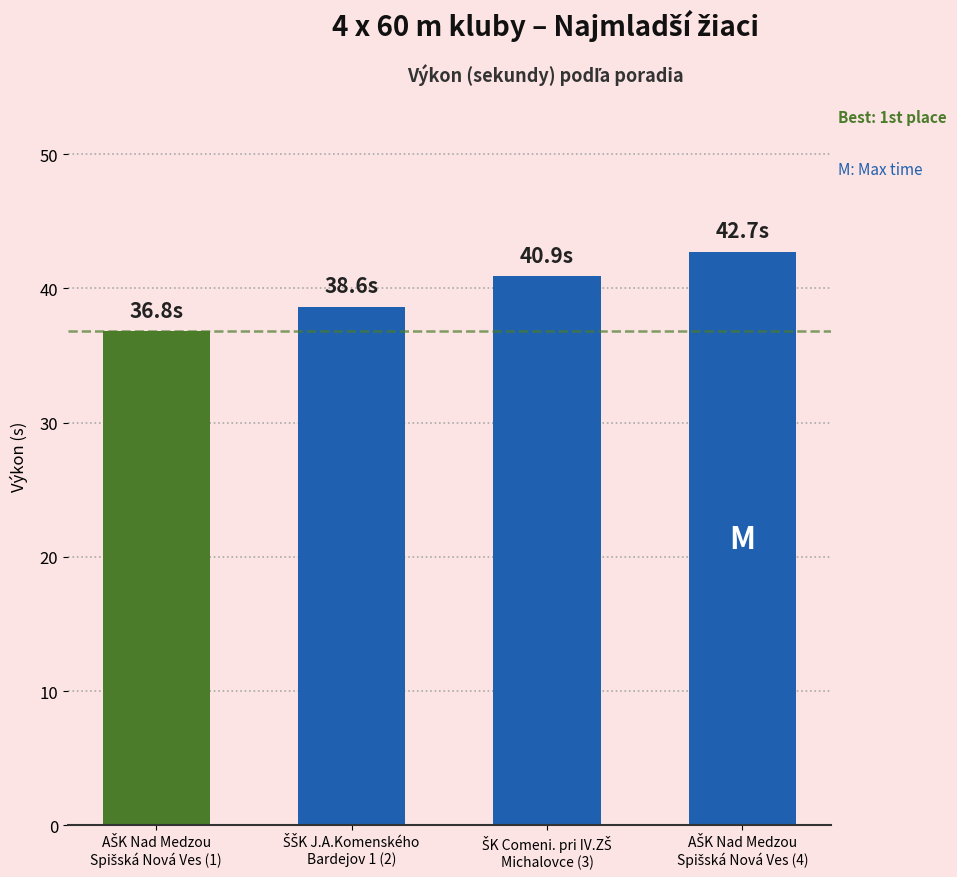

What is the greatest value displayed?

42.7